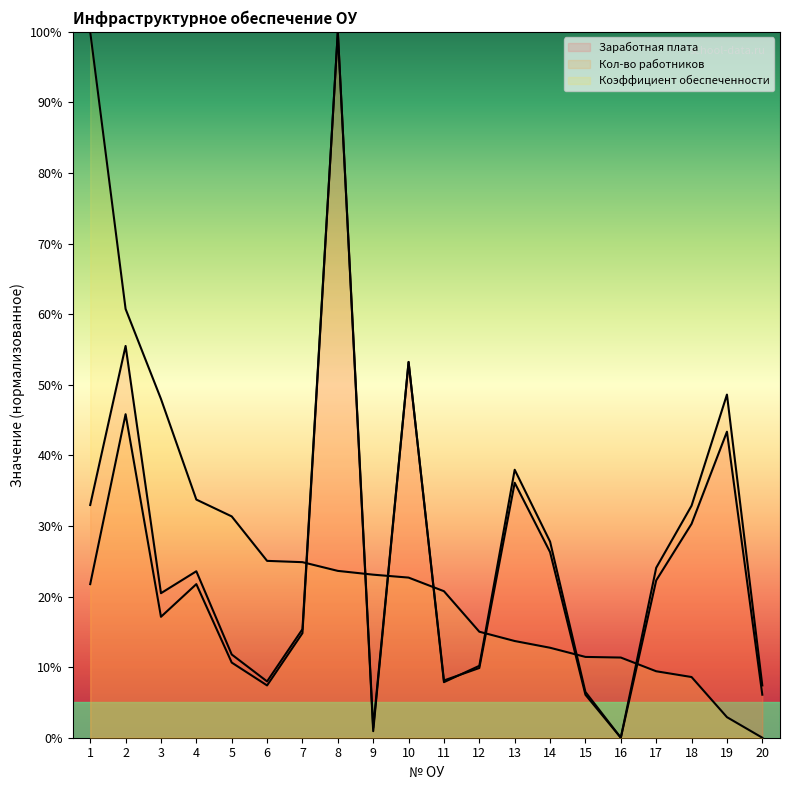

Which label corresponds to the largest value in the chart?

8